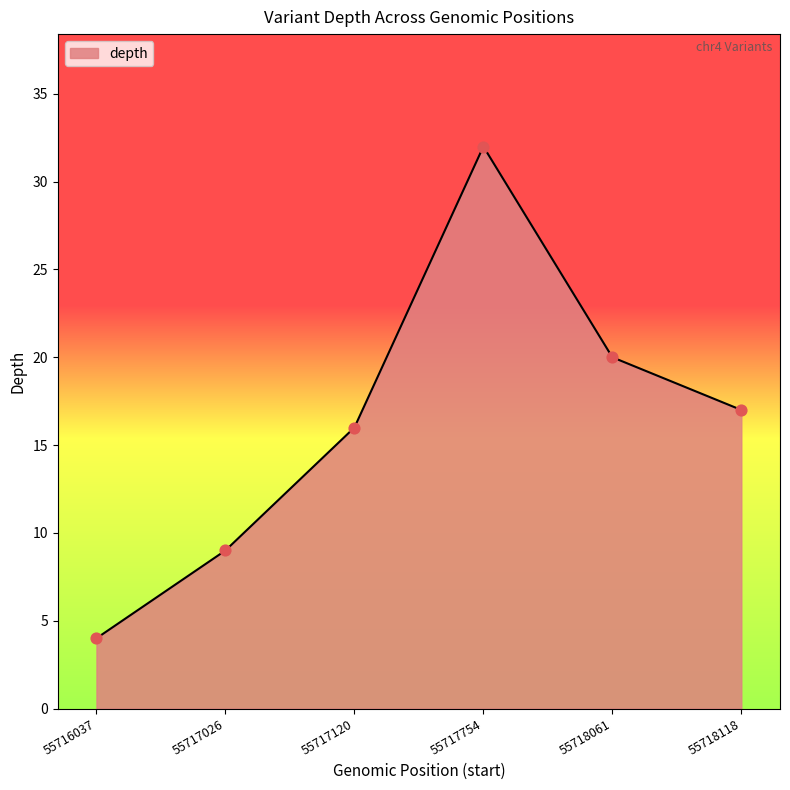

What is the change in value from 55716037 to 55718118?

+13